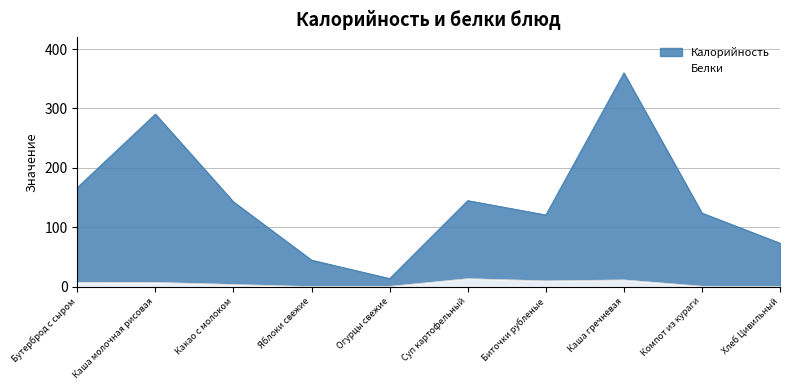

True or false: Калорийность and Белки cross at least once.

False